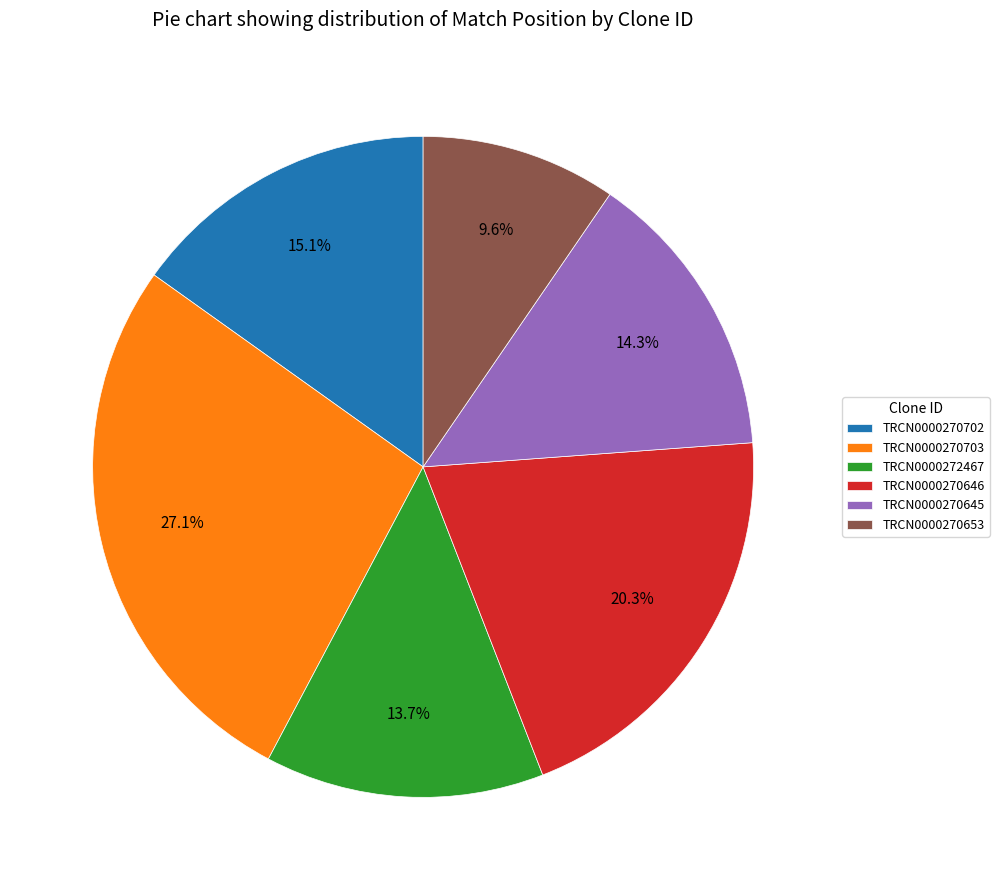

What is the largest slice in the pie chart?

TRCN0000270703